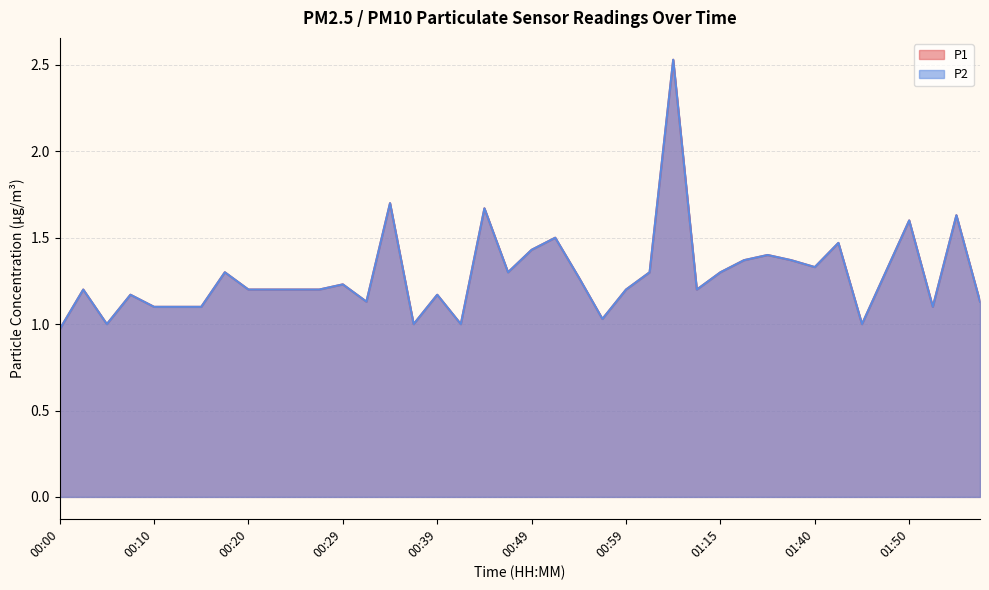

Does the chart display data point markers on the line(s)?

No